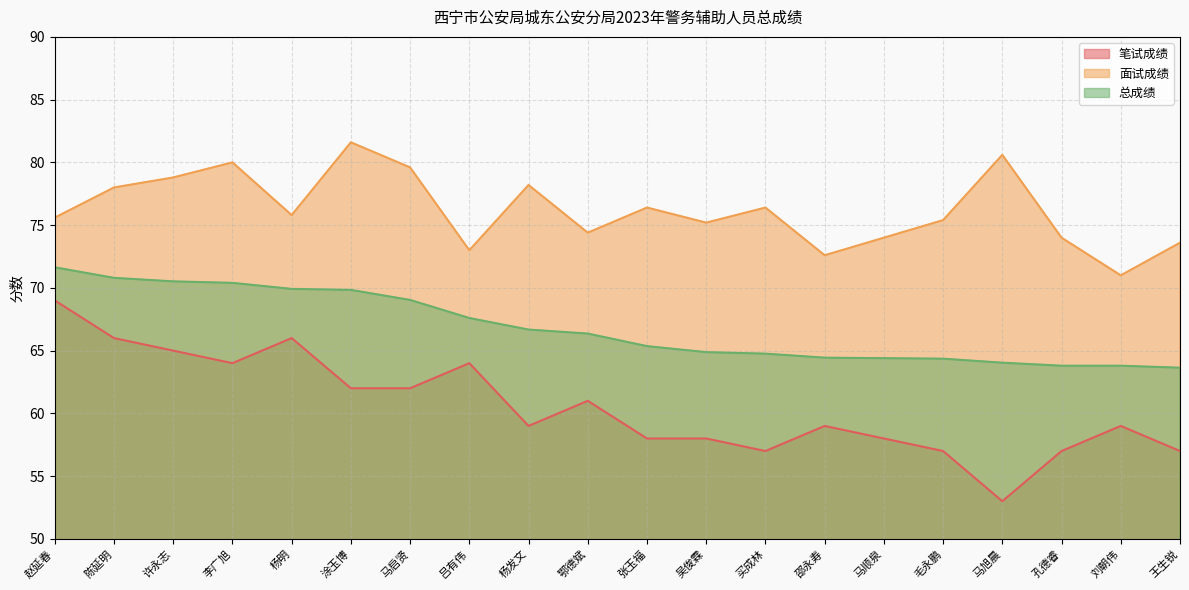

Does the chart have visible grid lines?

Yes